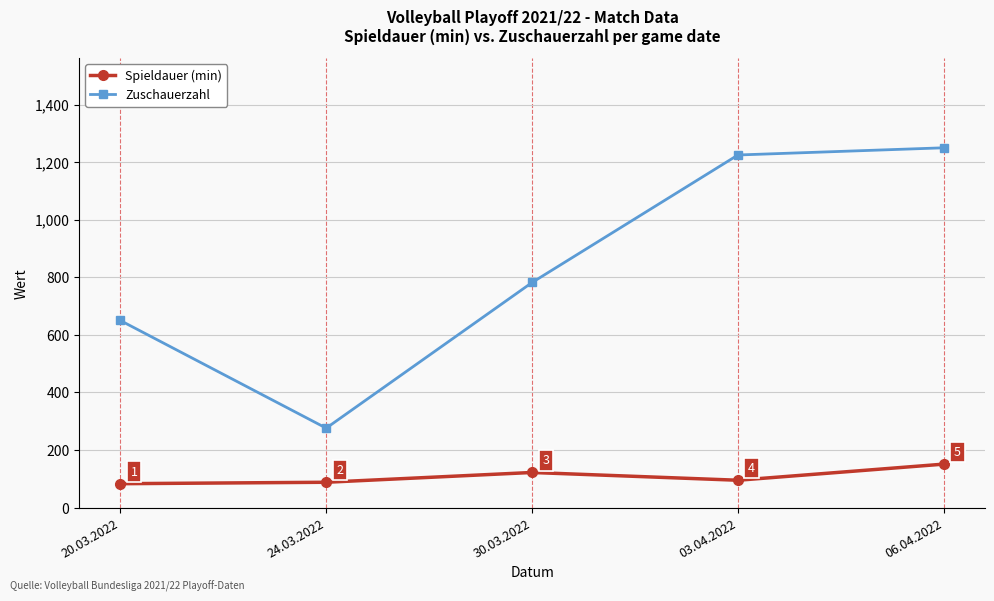

Which category has the highest value in the Zuschauerzahl series?

06.04.2022